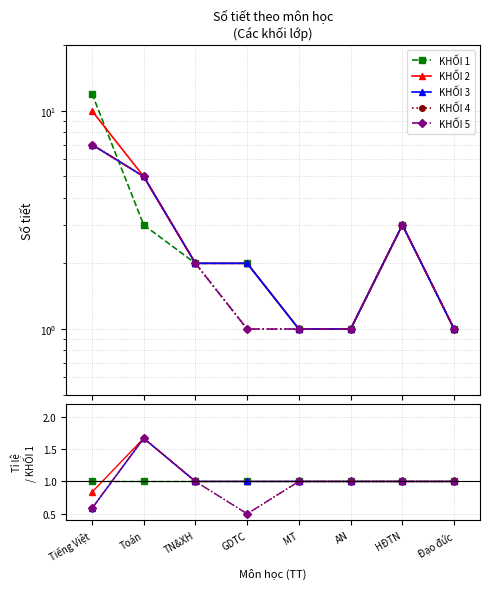

Is it true that KHỐI 3 equals 0.4 at GDTC?

False